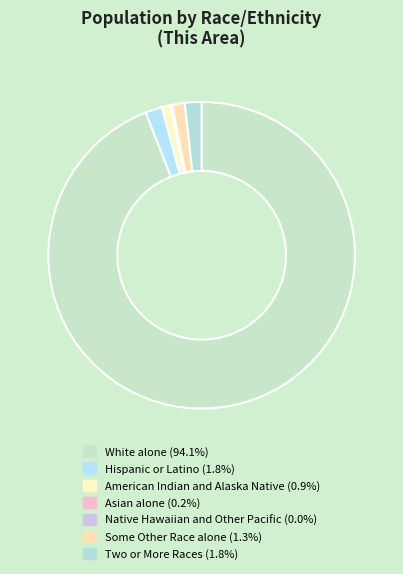

How many segments does this pie chart have?

7